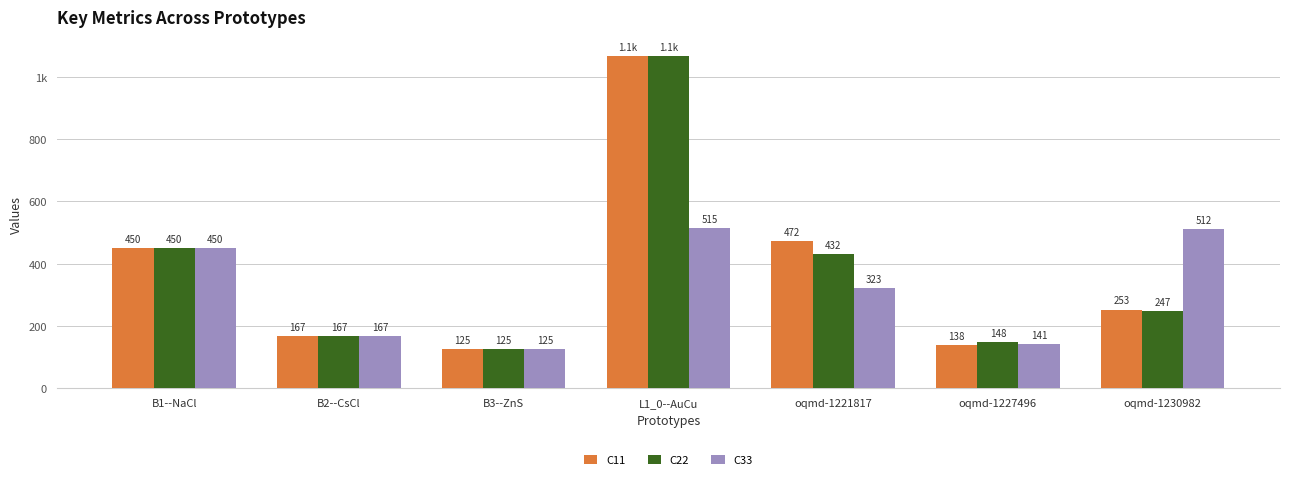

What are all the series names shown in the legend?

C11, C22, C33